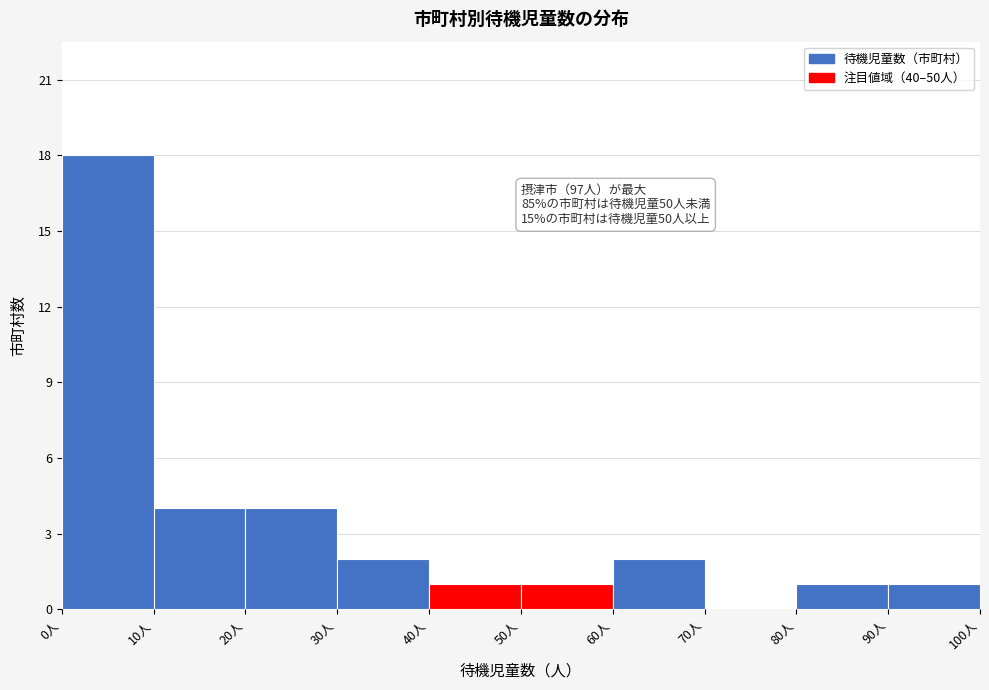

Which range on the x-axis has the tallest bar?

0 to 10